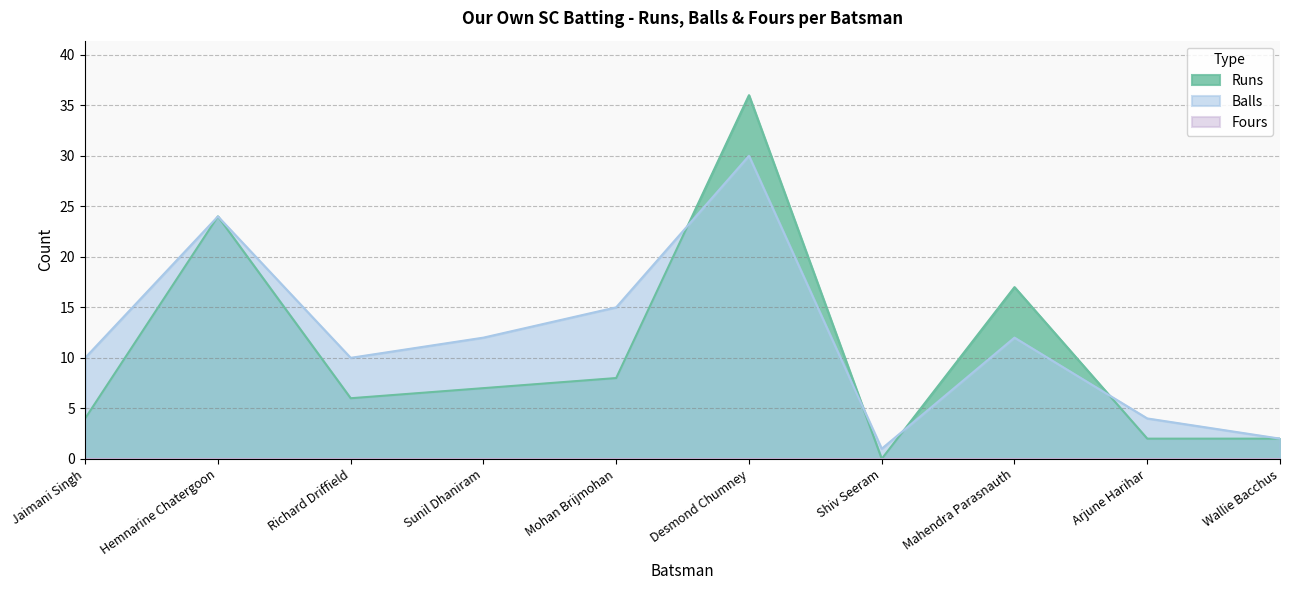

Where does the Balls series first go above 12?

Hemnarine Chatergoon